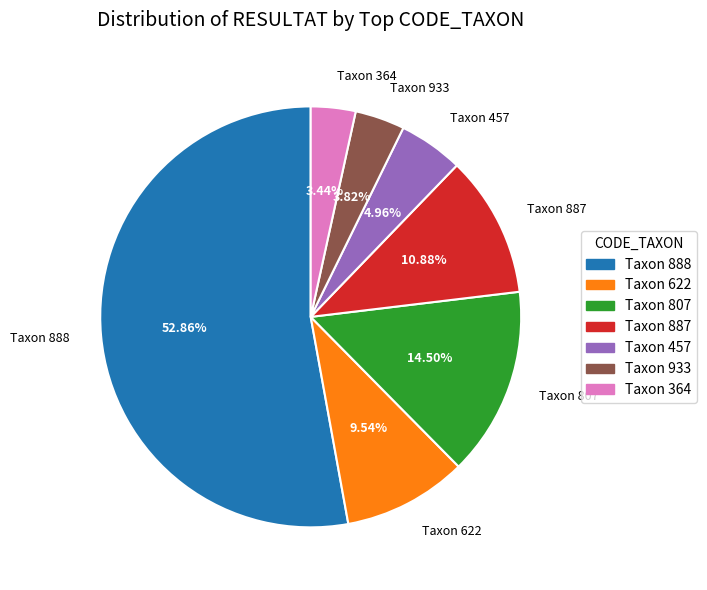

Does any single category account for the majority?

Yes